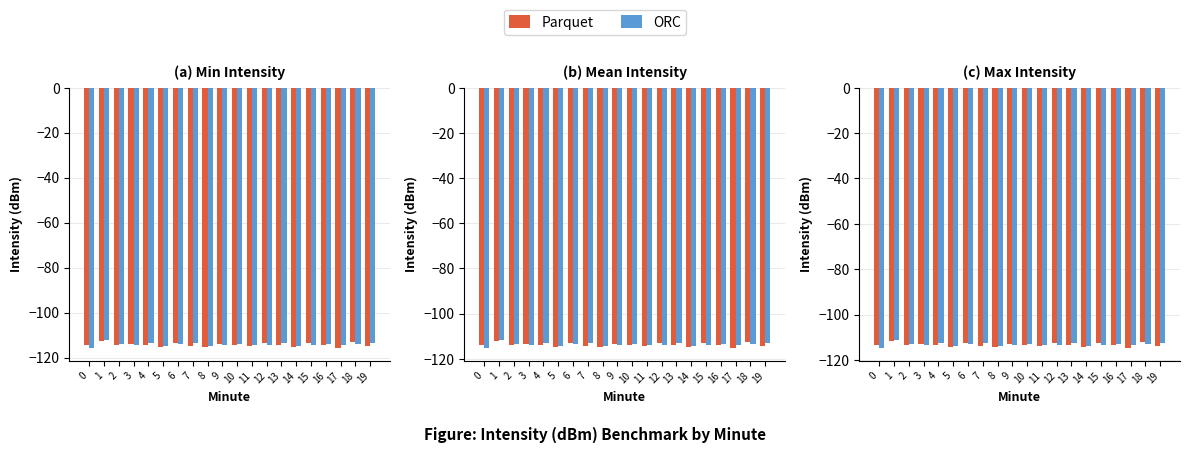

What is the difference between the maximum and minimum values in the ORC series?

3.5